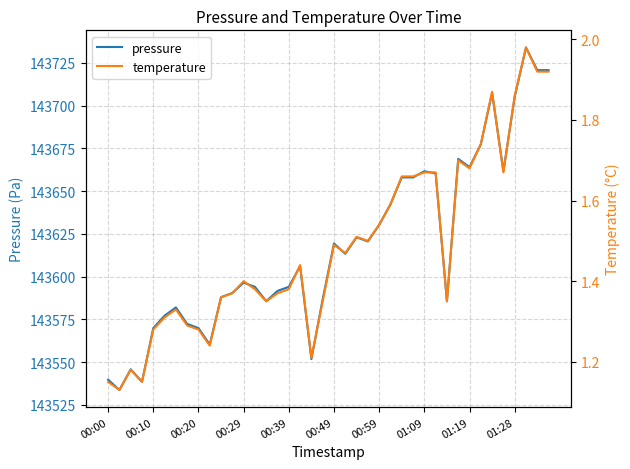

What is the difference between the maximum and minimum values in the pressure series?

200.4